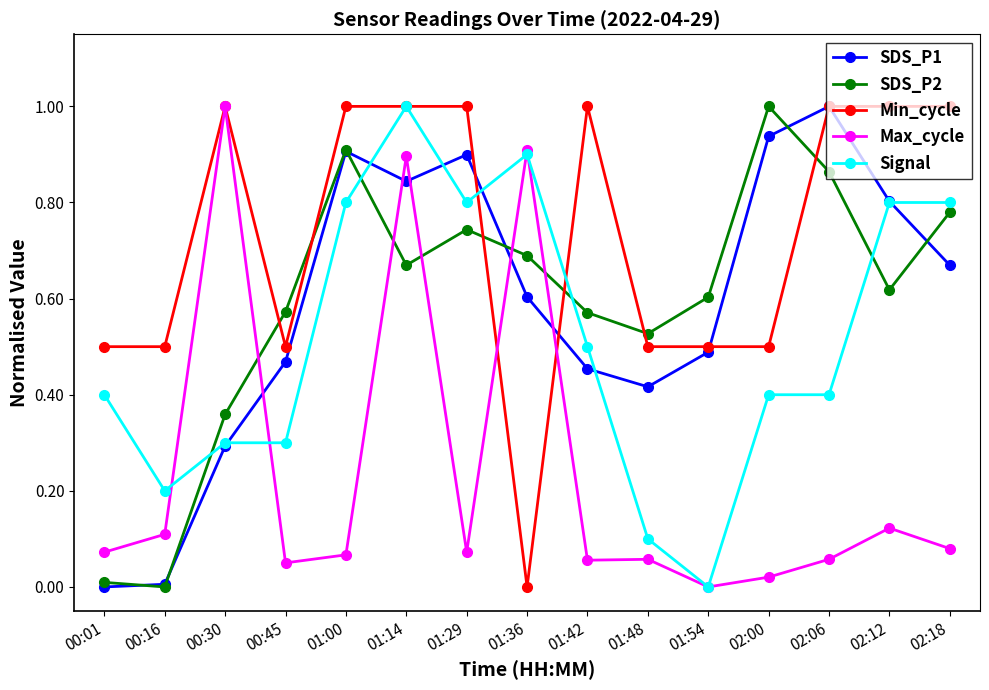

At which category is the sum across all series the highest?

01:14